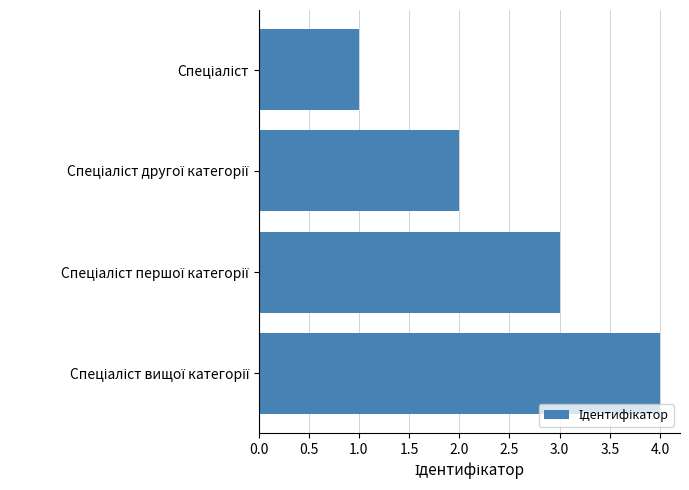

What is the sum of all values?

10